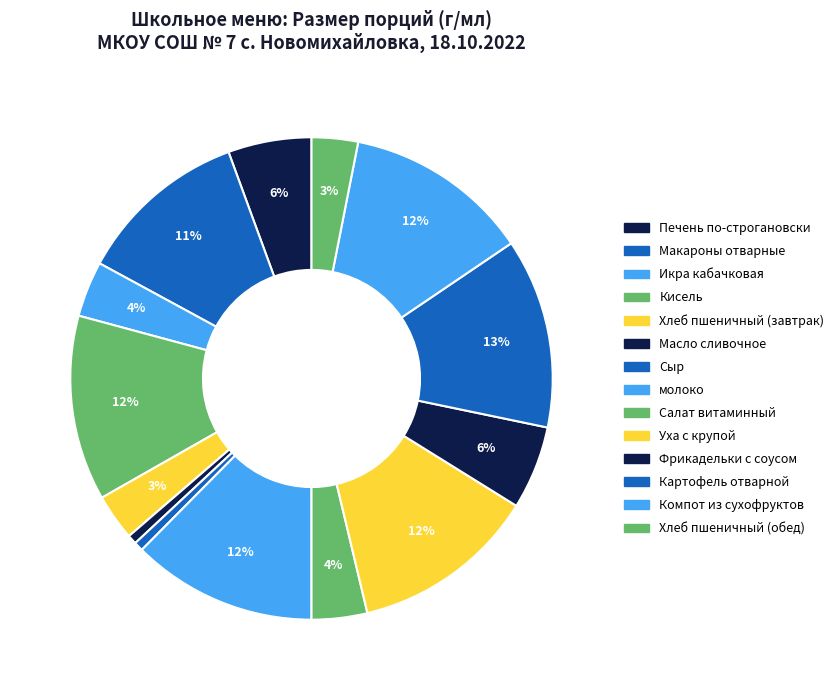

How many segments does this pie chart have?

14